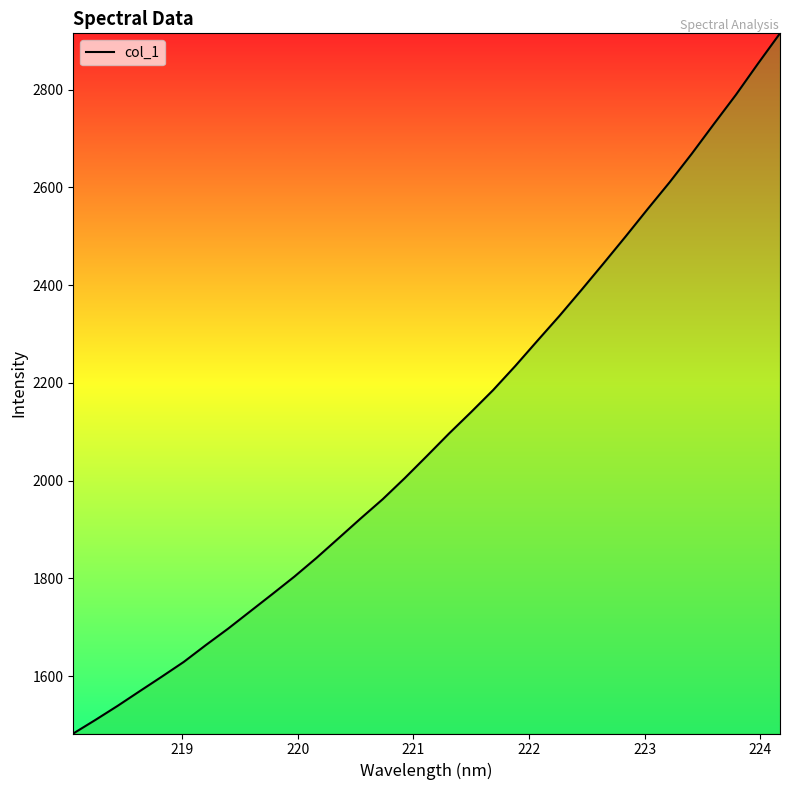

What is the greatest value displayed?

2915.2